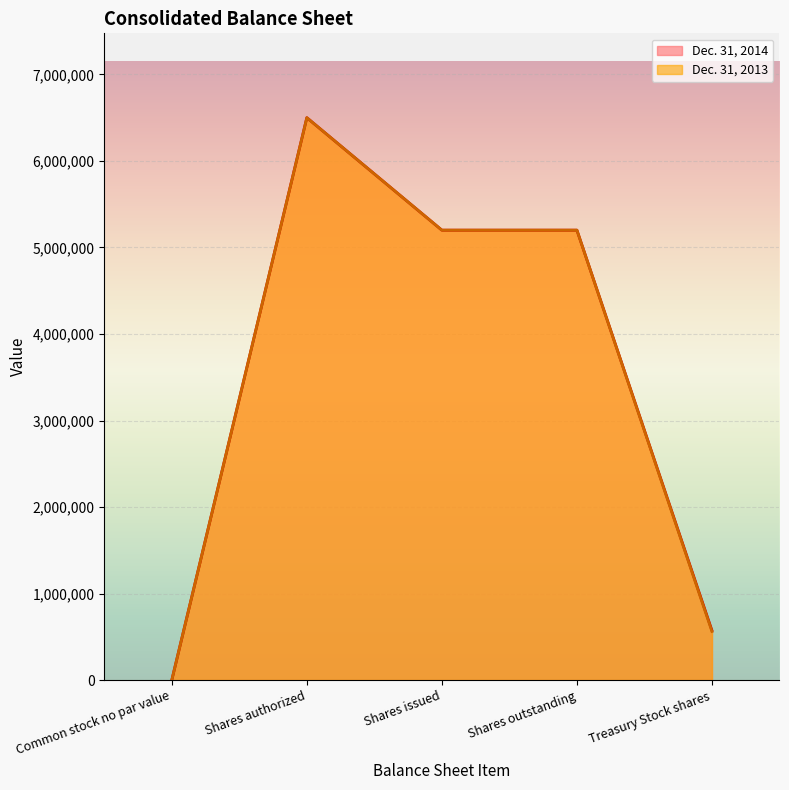

What is the value of the Dec. 31, 2013 point at the 3rd from the left?

5200000